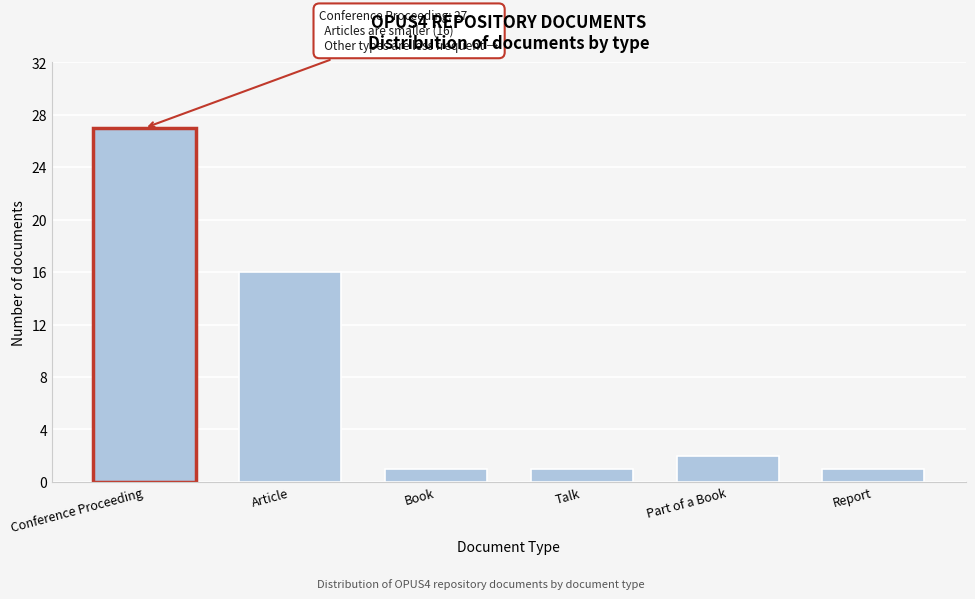

Reading right to left, list all the values displayed in this chart.

1	2	1	1	16	27